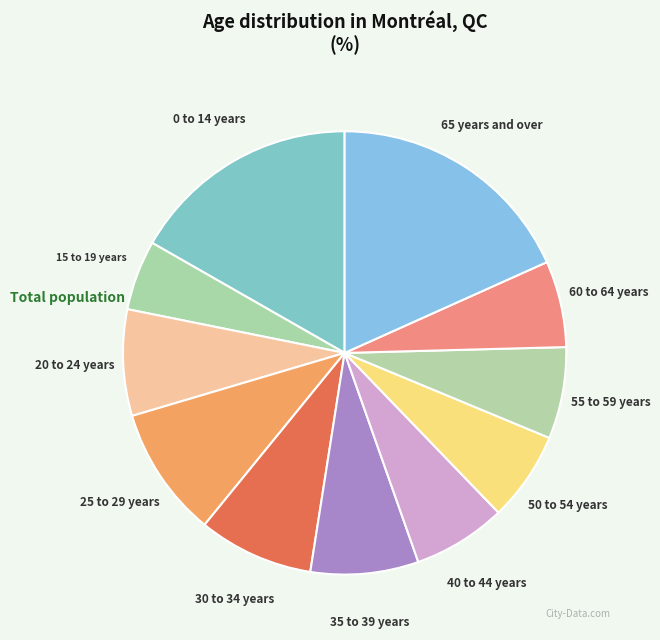

How many slices are in this pie chart?

11